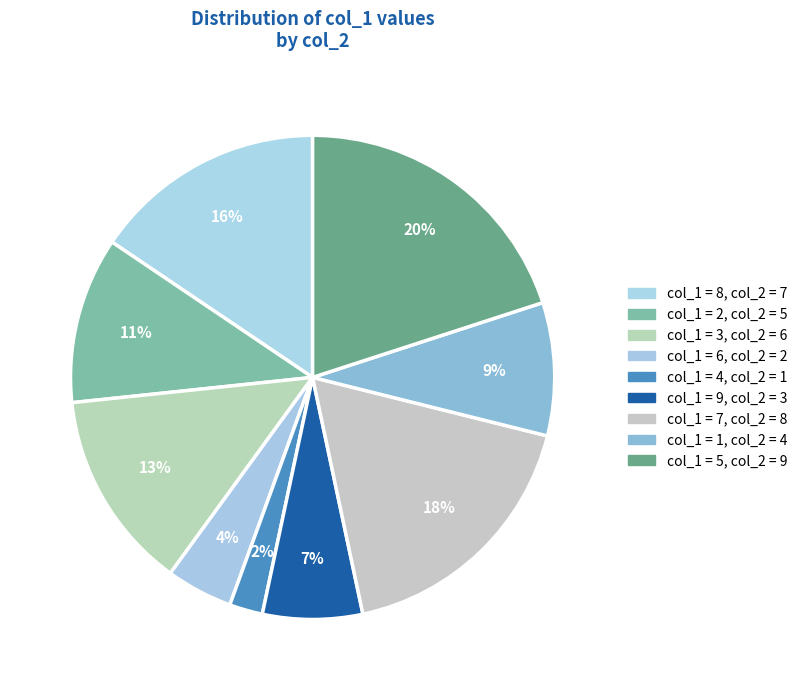

How many slices are in this pie chart?

9